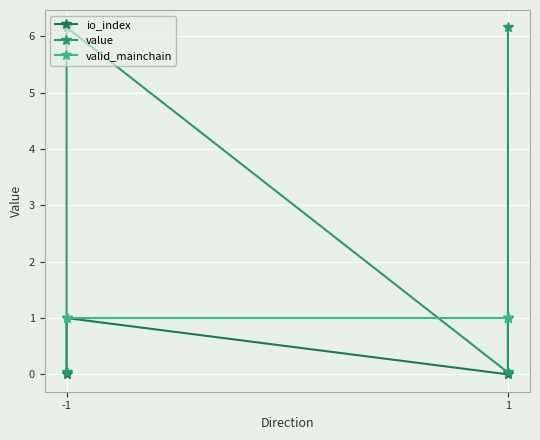

True or false: io_index has a value of 0.0 at -1.

True